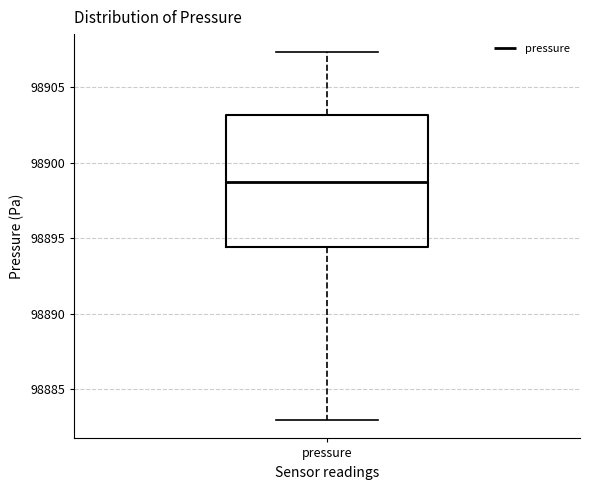

Transcribe this box plot: give where the median line is, the range the box spans, and where the two whiskers end, as read against the y-axis. The values are not printed on the chart, so give them approximately, as read against the axis.

median 98898.5, box 98894.5 to 98903.0, whiskers 98883.0 to 98907.5